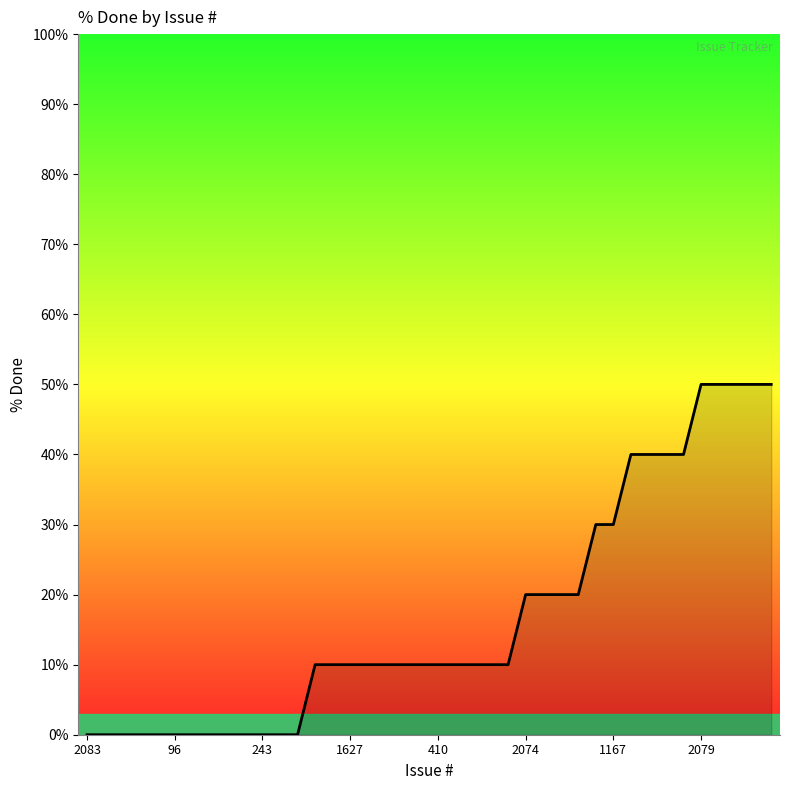

Which category has the lowest value across all series?

2083